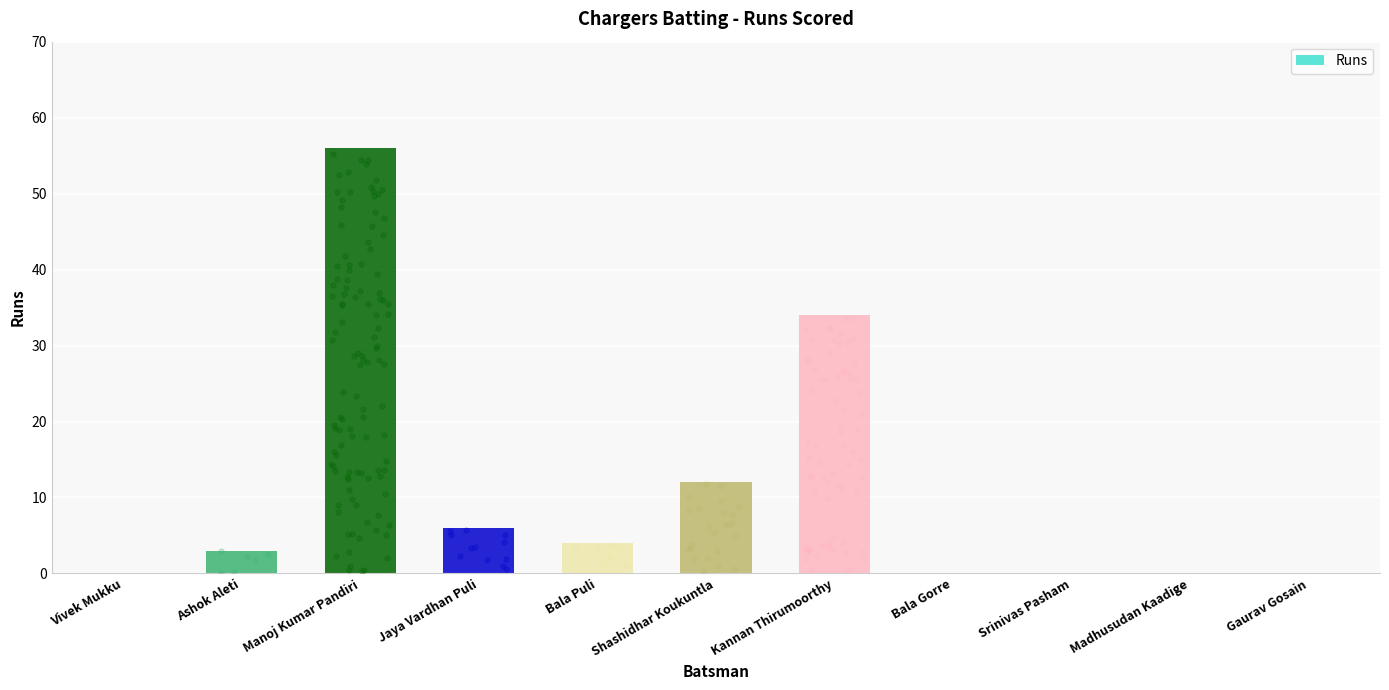

Between Gaurav Gosain and Vivek Mukku, which is larger?

Gaurav Gosain